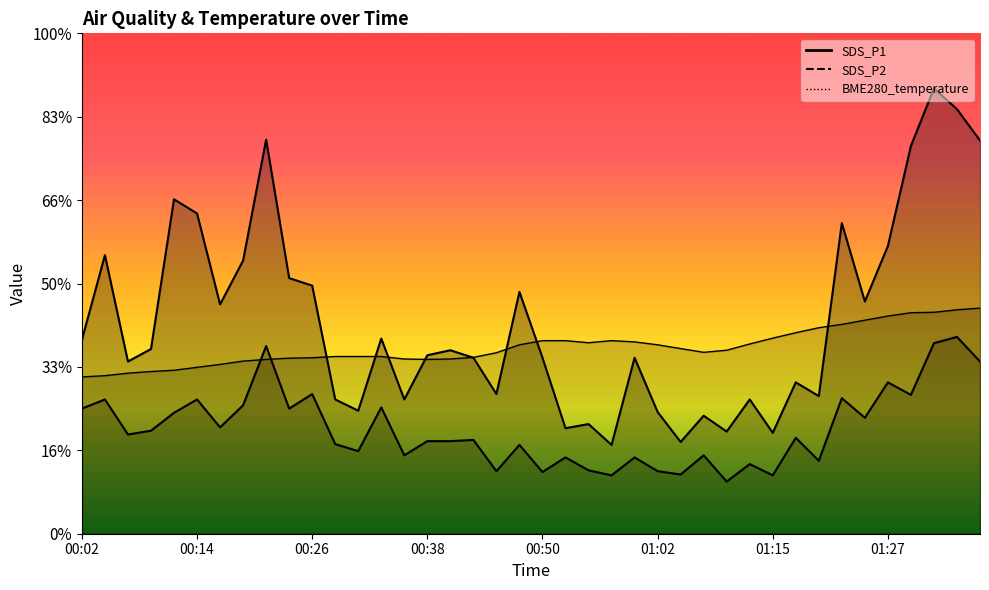

List the series in order of their peak value, highest first.

SDS_P1, BME280_temperature, SDS_P2